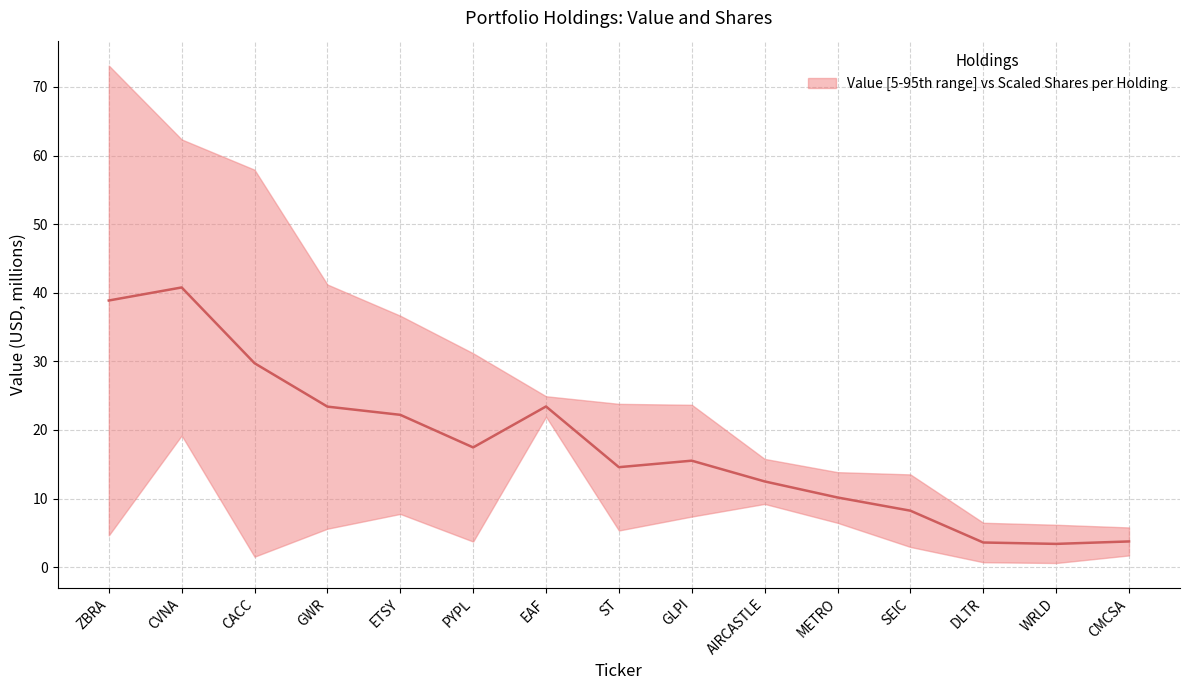

What is the difference between the maximum and minimum values?

37.4